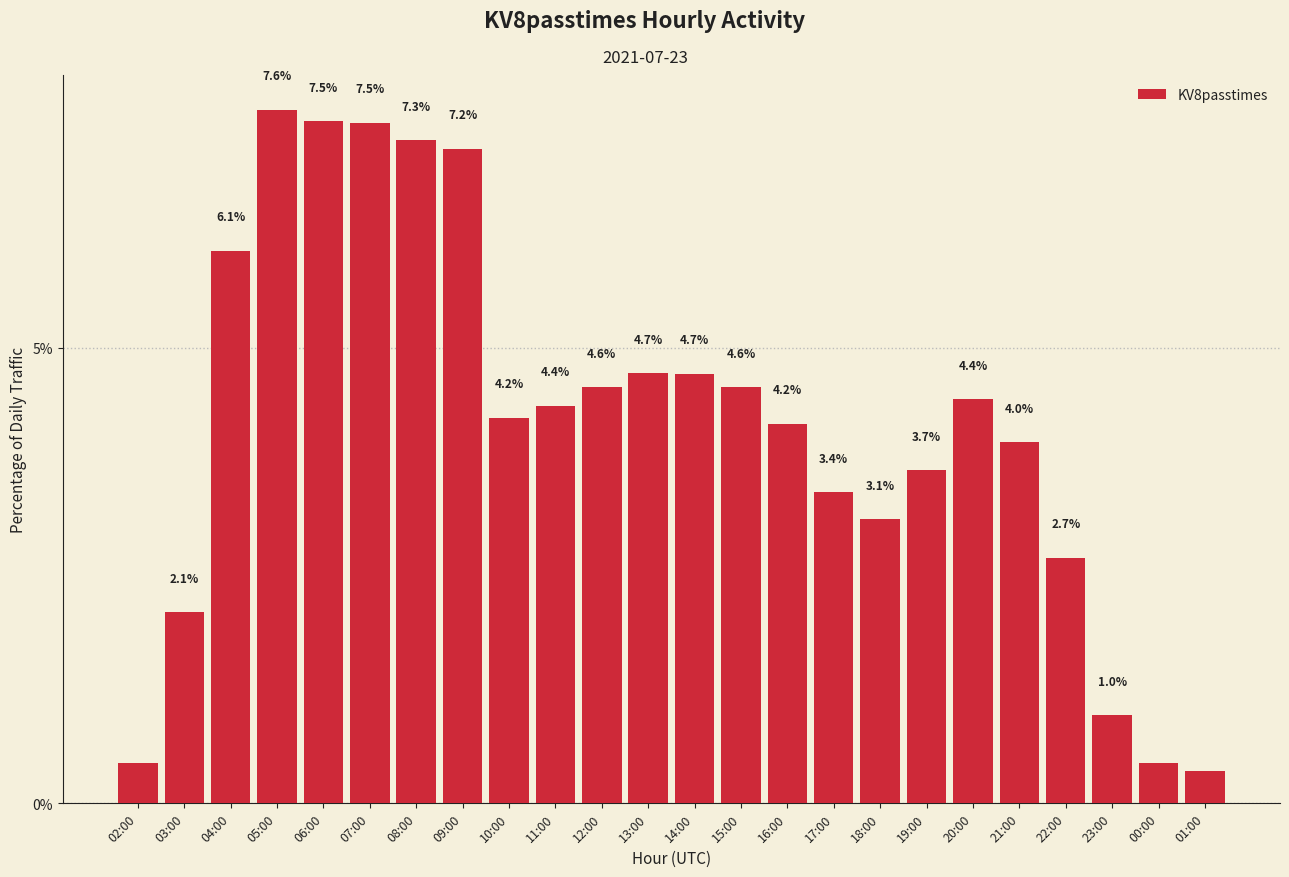

What is the label of the 2nd bar from the right?

00:00